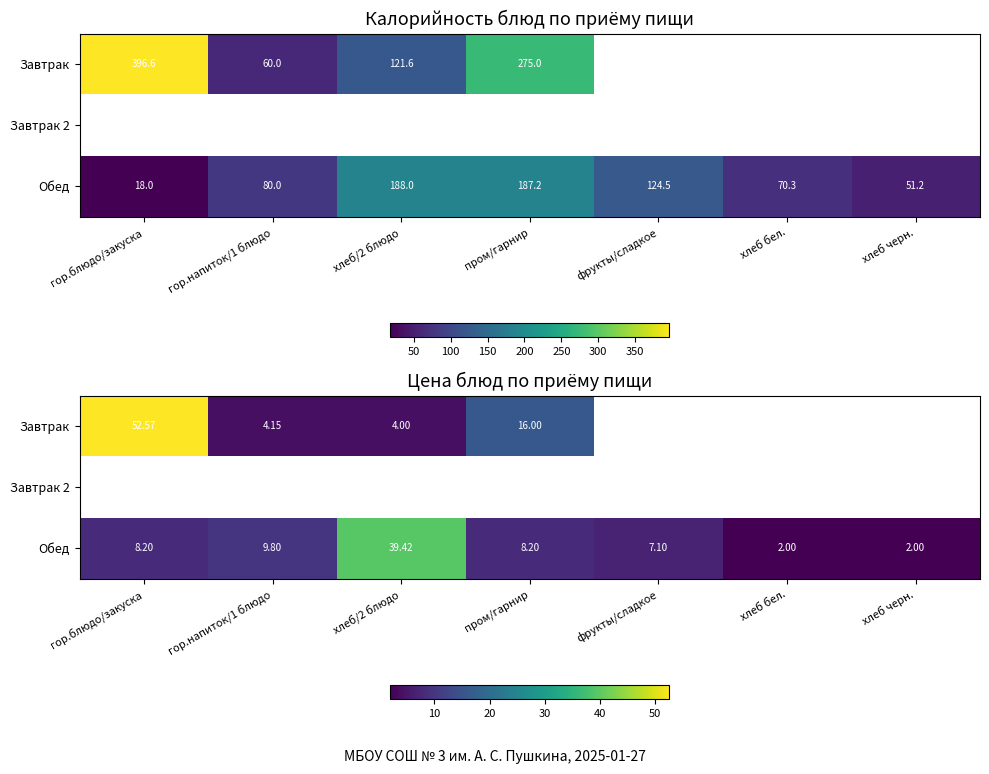

How many values in the Обед series exceed 8?

4